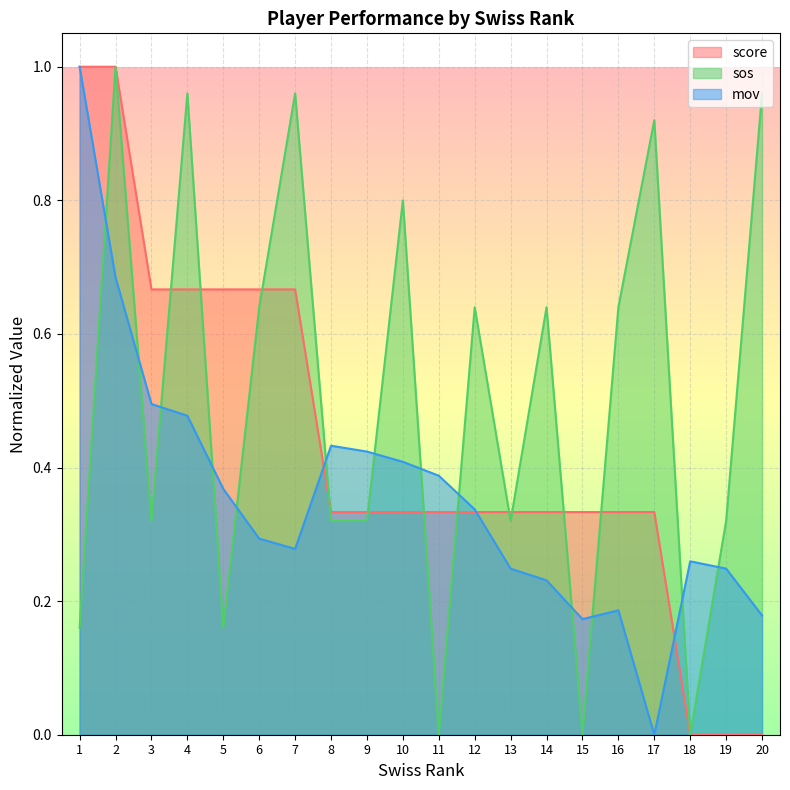

At which category does the chart reach its peak across all series?

1